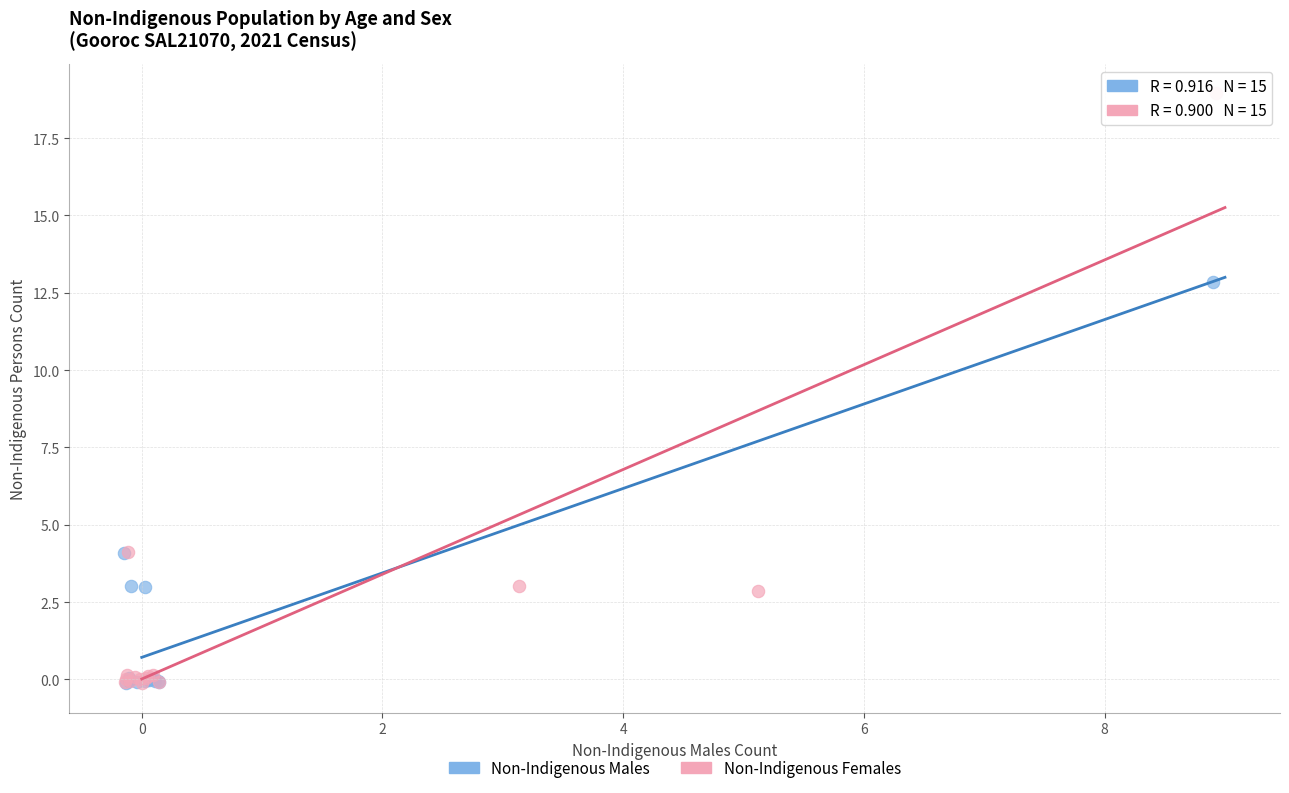

Which series has the widest spread of Y values?

Non-Indigenous Females